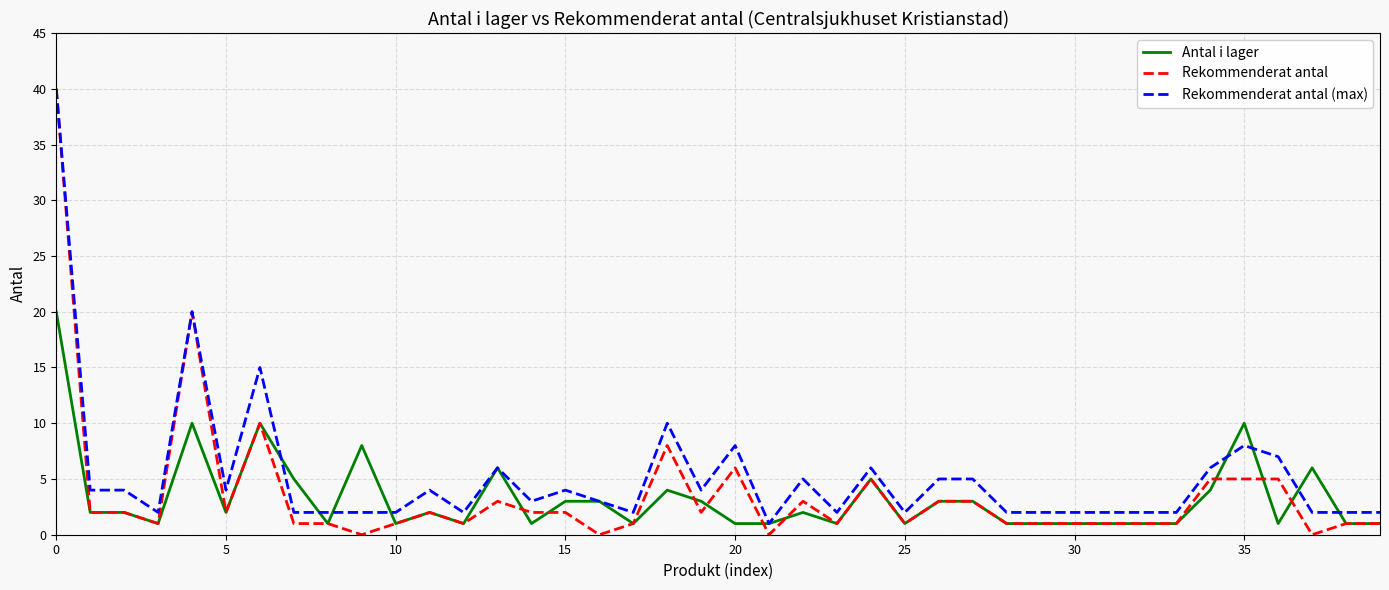

How many values in the Rekommenderat antal series are below 2?

20